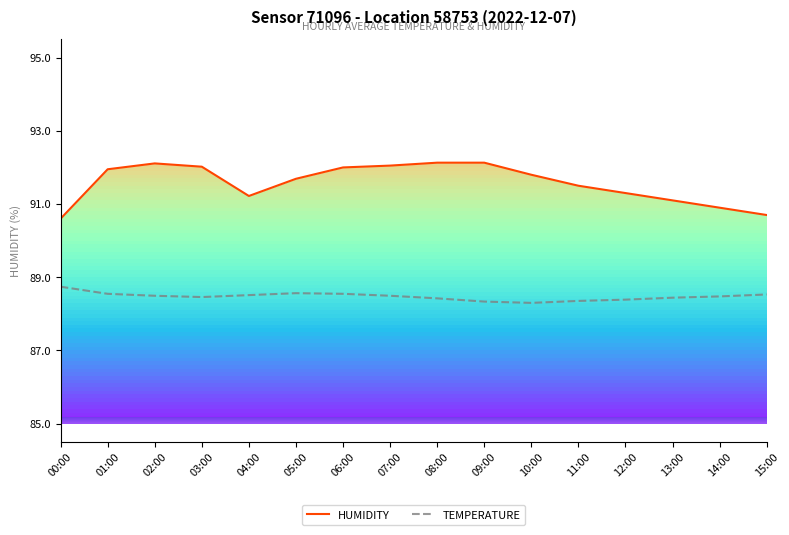

Reading left to right, extract all data points from this chart.

HUMIDITY: 00:00=90.6	01:00=92.0	02:00=92.1	03:00=92.0	04:00=91.2	05:00=91.7	06:00=92.0	07:00=92.0	08:00=92.1	09:00=92.1	10:00=91.8	11:00=91.5	12:00=91.3	13:00=91.1	14:00=90.9	15:00=90.7
TEMPERATURE: 00:00=88.7	01:00=88.5	02:00=88.5	03:00=88.5	04:00=88.5	05:00=88.6	06:00=88.5	07:00=88.5	08:00=88.4	09:00=88.3	10:00=88.3	11:00=88.4	12:00=88.4	13:00=88.4	14:00=88.5	15:00=88.5